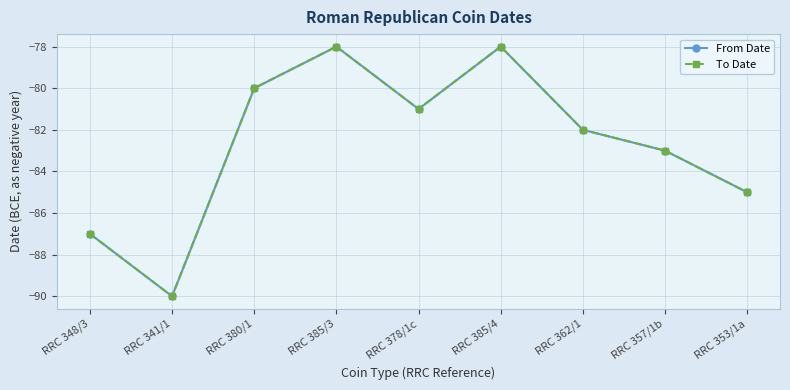

What is the value of the To Date point at the 7th from the left?

-82